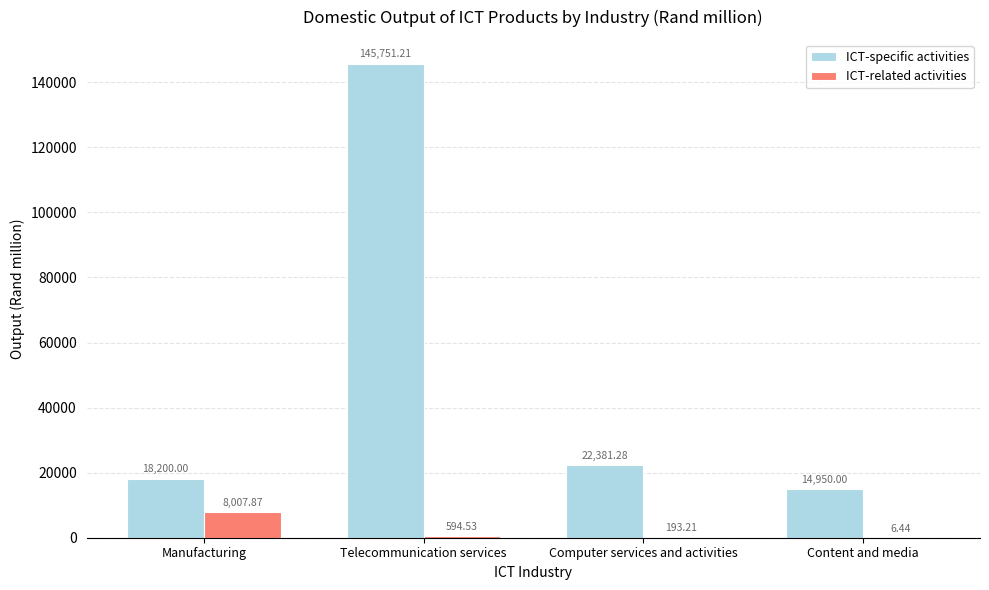

Which series has the largest total across all categories?

ICT-specific activities